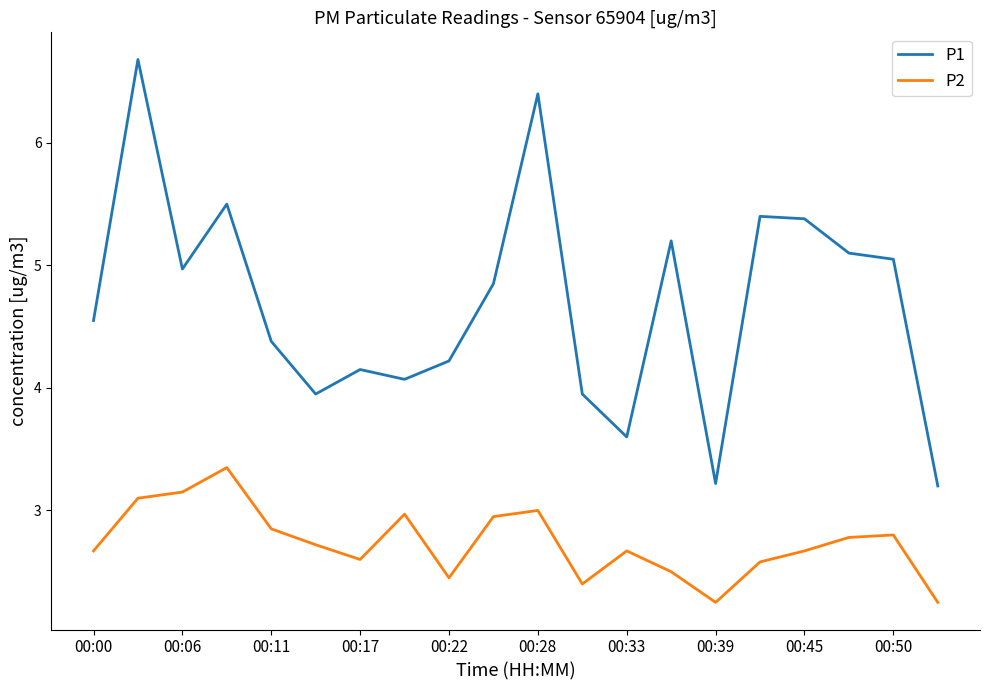

How many interior local valleys does the P2 series have?

4